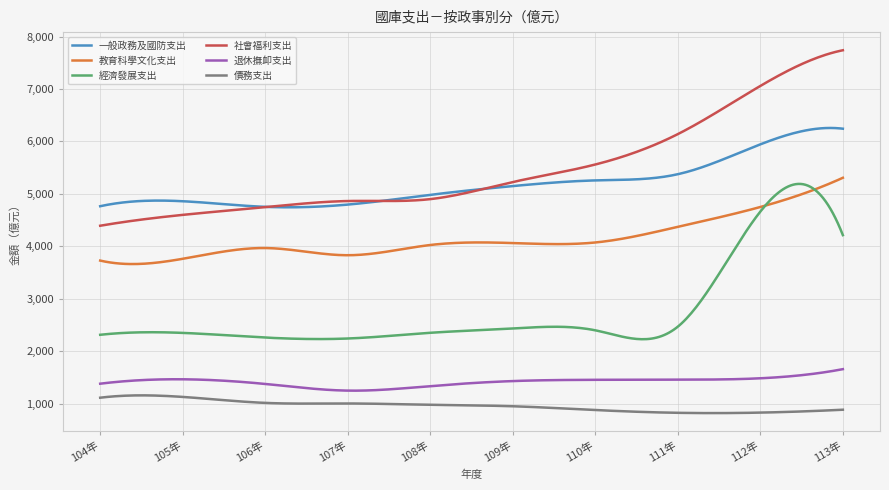

What is the greatest value displayed?

7738.0